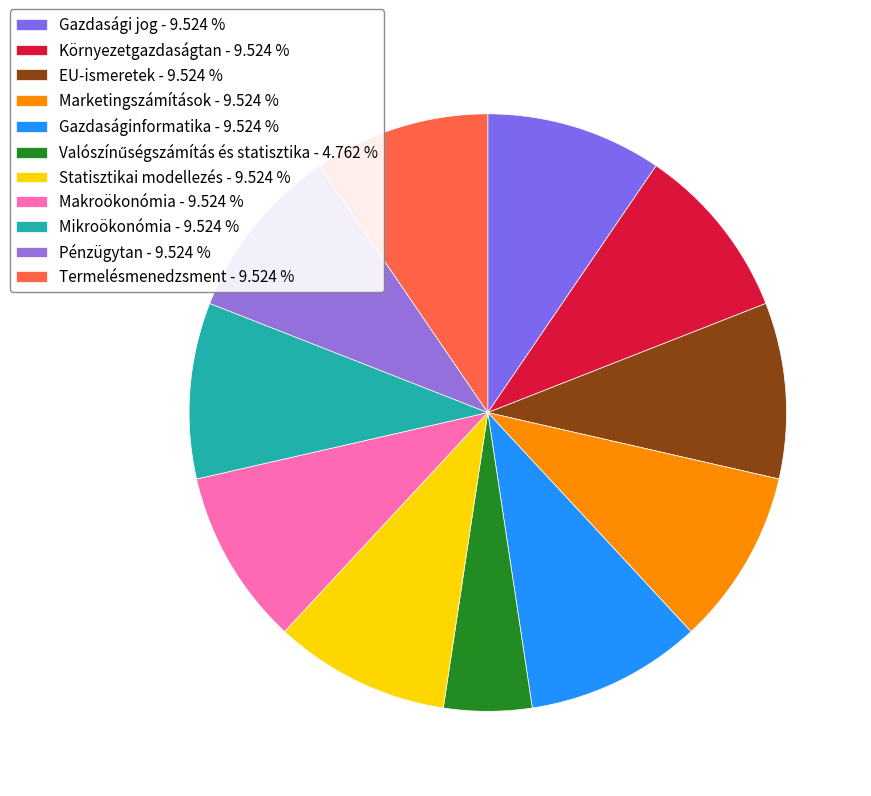

How many segments does this pie chart have?

11